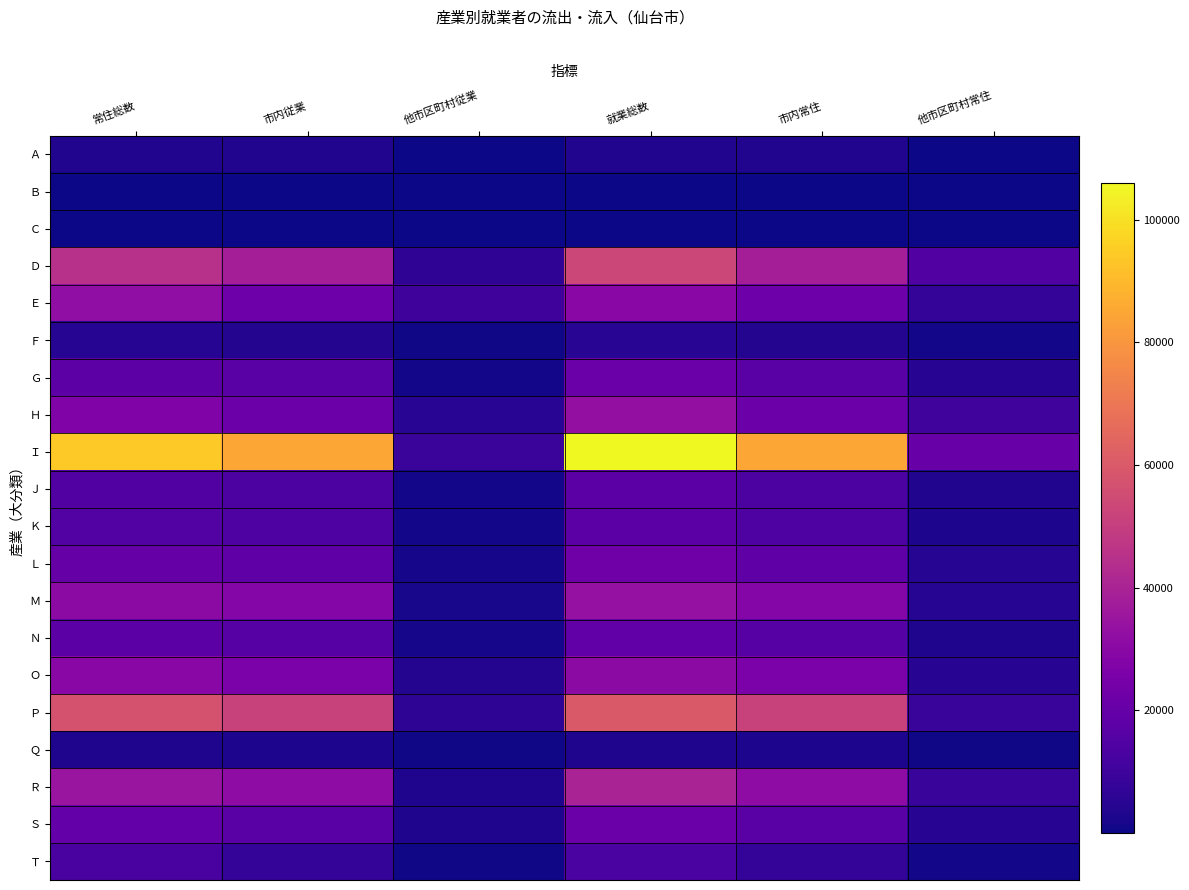

Reading left to right, list all the values displayed in this chart.

Ａ: 常住総数=3633	市内従業=3379	他市区町村従業=254	就業総数=3656	市内常住=3379	他市区町村常住=274
Ｂ: 常住総数=84	市内従業=36	他市区町村従業=46	就業総数=46	市内常住=36	他市区町村常住=6
Ｃ: 常住総数=67	市内従業=40	他市区町村従業=27	就業総数=58	市内常住=40	他市区町村常住=18
Ｄ: 常住総数=44748	市内従業=38183	他市区町村従業=6364	就業総数=53161	市内常住=38183	他市区町村常住=14616
Ｅ: 常住総数=32223	市内従業=22008	他市区町村従業=10138	就業総数=29923	市内常住=22008	他市区町村常住=7747
Ｆ: 常住総数=4481	市内従業=3824	他市区町村従業=652	就業総数=5039	市内常住=3824	他市区町村常住=1207
Ｇ: 常住総数=17762	市内従業=16752	他市区町村従業=978	就業総数=21512	市内常住=16752	他市区町村常住=4705
Ｈ: 常住総数=26926	市内従業=21727	他市区町村従業=5079	就業総数=32382	市内常住=21727	他市区町村常住=10444
Ｉ: 常住総数=94156	市内従業=84819	他市区町村従業=9108	就業総数=105992	市内常住=84819	他市区町村常住=20764
Ｊ: 常住総数=14619	市内従業=13436	他市区町村従業=1159	就業総数=17143	市内常住=13436	他市区町村常住=3662
Ｋ: 常住総数=15279	市内従業=14250	他市区町村従業=981	就業総数=17004	市内常住=14250	他市区町村常住=2687
Ｌ: 常住総数=19950	市内従業=18392	他市区町村従業=1529	就業総数=22717	市内常住=18392	他市区町村常住=4271
Ｍ: 常住総数=31015	市内従業=28975	他市区町村従業=1929	就業総数=33540	市内常住=28975	他市区町村常住=4399
Ｎ: 常住総数=17216	市内従業=15772	他市区町村従業=1376	就業総数=18921	市内常住=15772	他市区町村常住=3048
Ｏ: 常住総数=29961	市内従業=25944	他市区町村従業=3981	就業総数=30741	市内常住=25944	他市区町村常住=4730
Ｐ: 常住総数=57503	市内従業=51362	他市区町村従業=6046	就業総数=59848	市内常住=51362	他市区町村常住=8309
Ｑ: 常住総数=3123	市内従業=2663	他市区町村従業=457	就業総数=3199	市内常住=2663	他市区町村常住=529
Ｒ: 常住総数=34403	市内従業=31368	他市区町村従業=2938	就業総数=39871	市内常住=31368	他市区町村常住=8327
Ｓ: 常住総数=19613	市内従業=16644	他市区町村従業=2938	就業総数=21360	市内常住=16644	他市区町村常住=4664
Ｔ: 常住総数=12577	市内従業=7170	他市区町村従業=712	就業総数=13130	市内常住=7170	他市区町村常住=1096